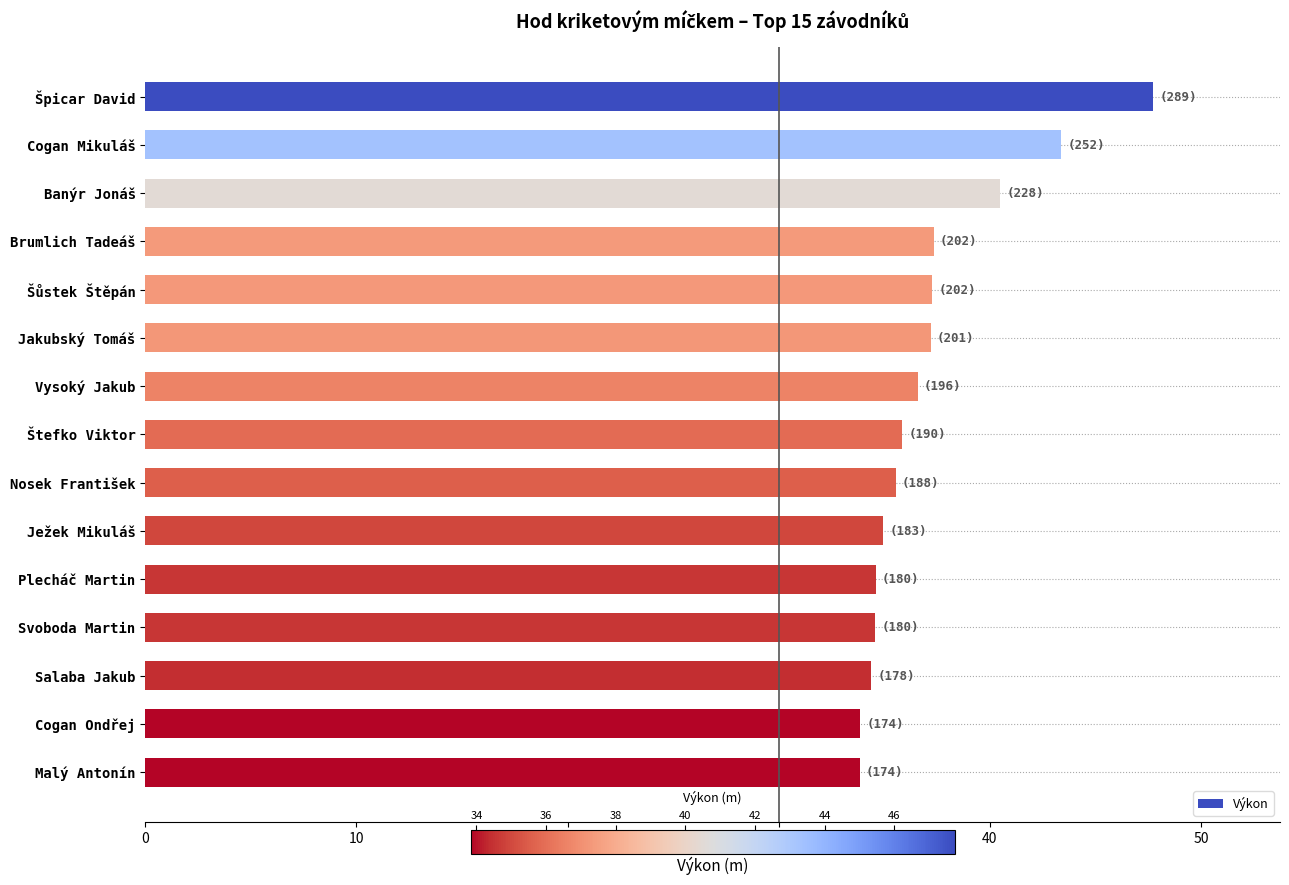

Between Salaba Jakub and Nosek František, which is larger?

Nosek František